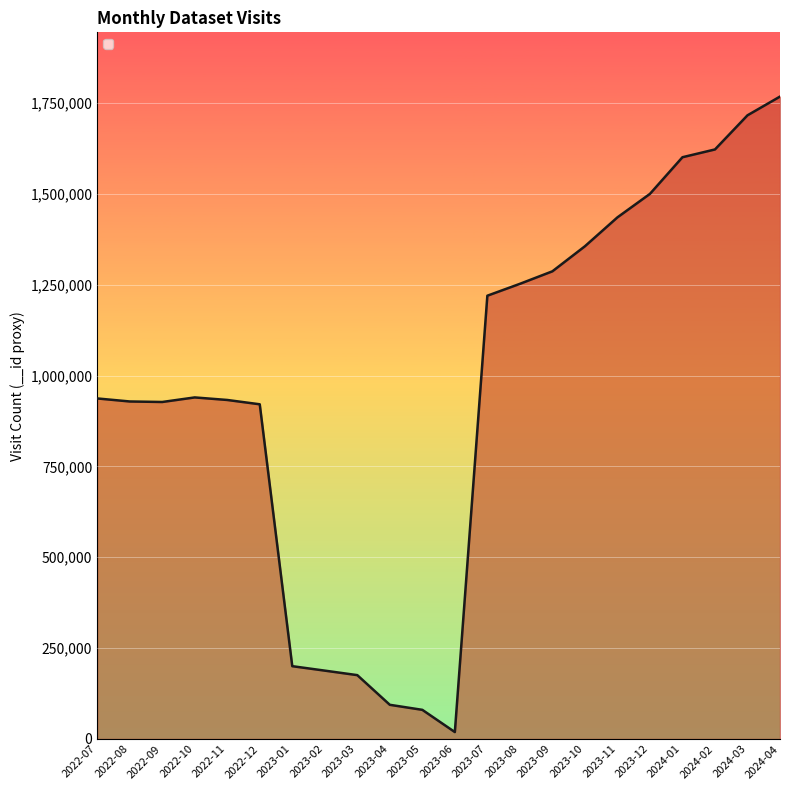

Which label corresponds to the largest value in the chart?

2024-04